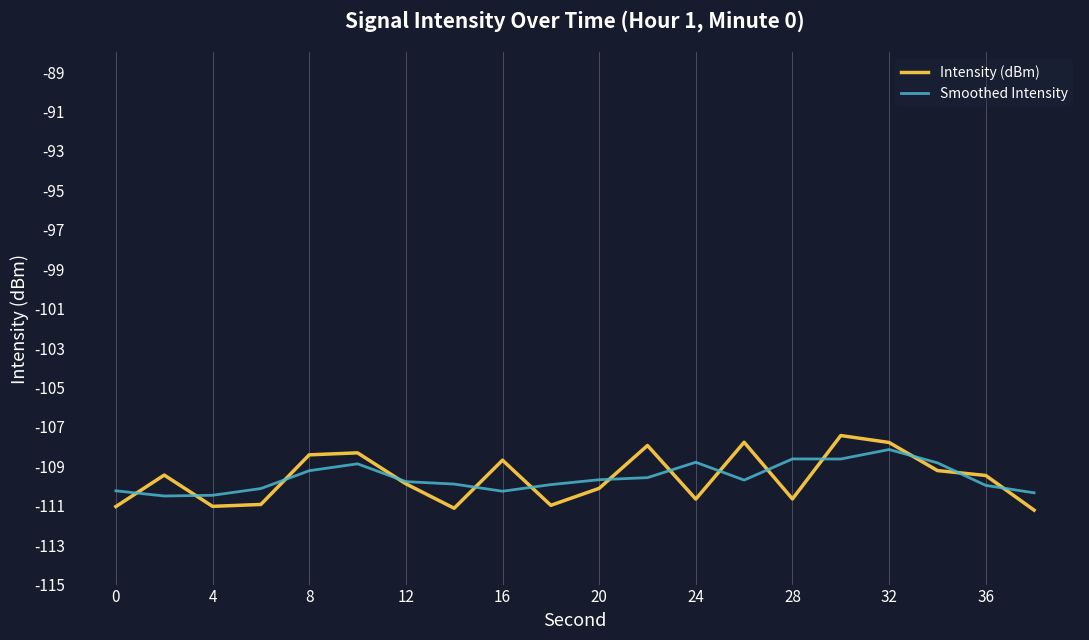

What is the sum of all Smoothed Intensity values?

-2191.6